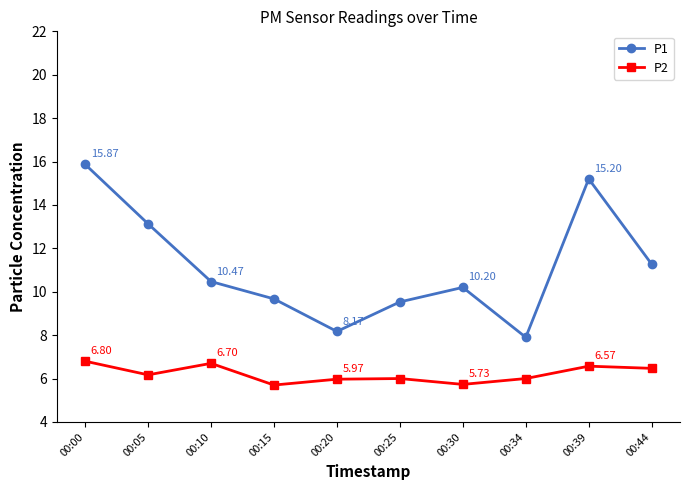

At 00:05, list the series in order from smallest to largest.

P2, P1